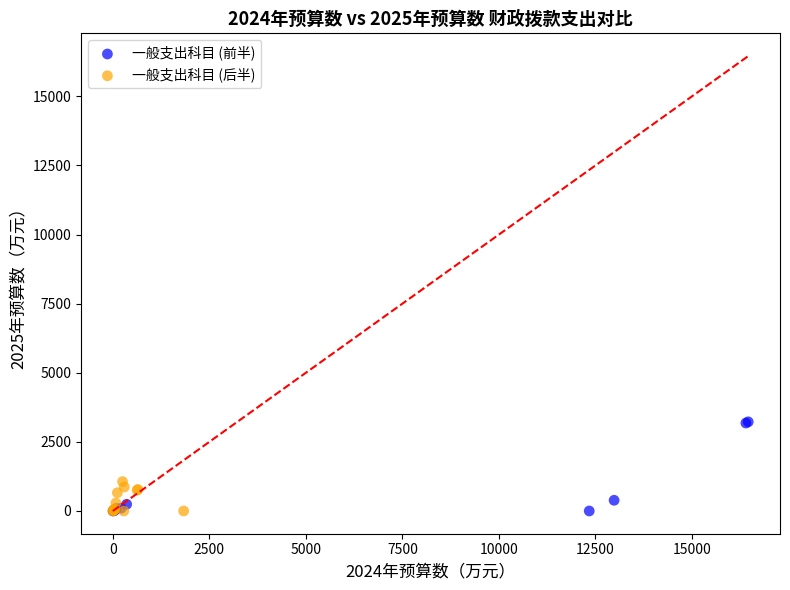

Which series contains the highest Y value?

一般支出科目 (前半)